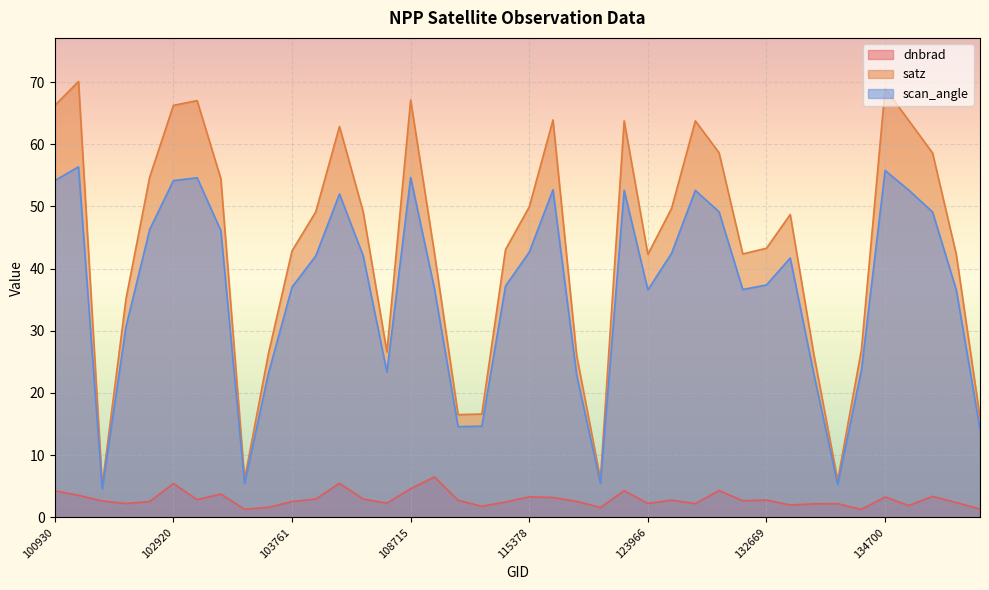

True or false: dnbrad has a value of 2.2 at 131947.

True